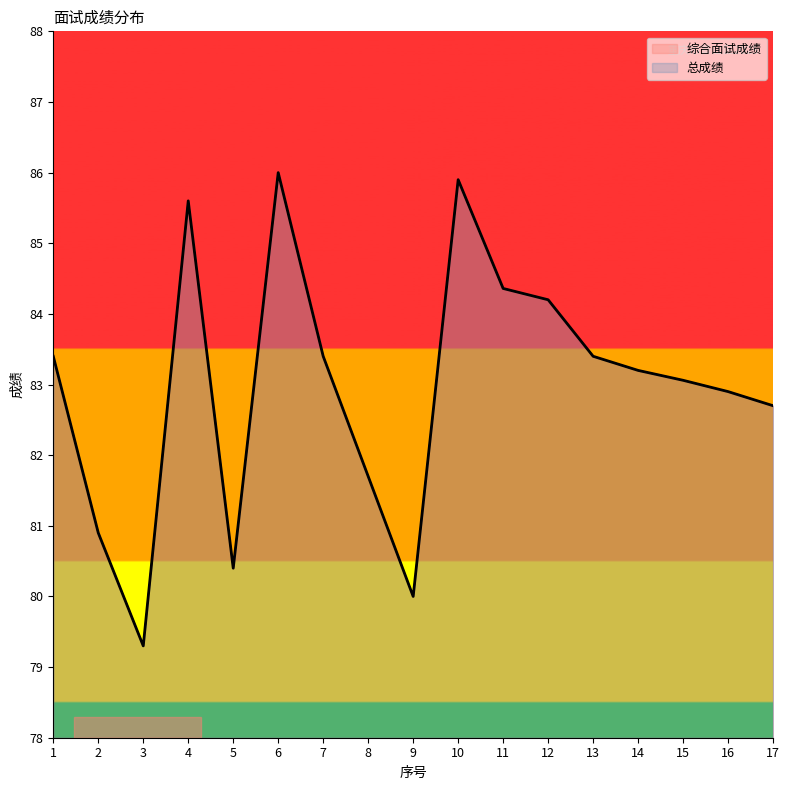

What is the total value across all series at 6?

172.0